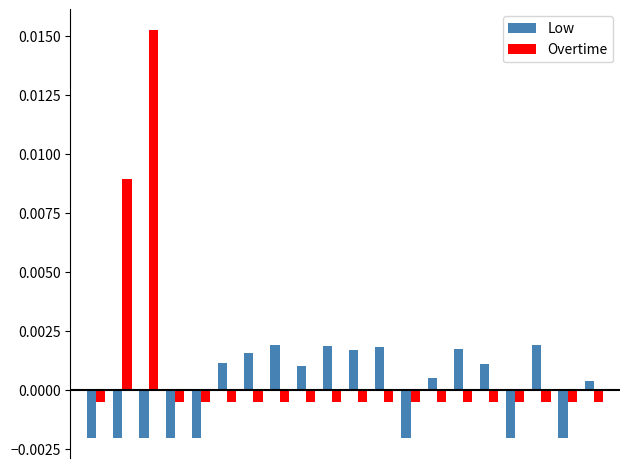

List the series in order of their overall mean, lowest first.

Low, Overtime